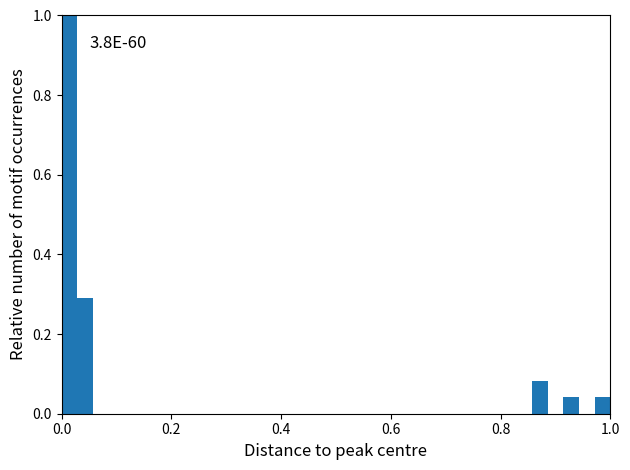

Read against the x-axis, roughly where is the centre of the tallest bar?

0.02